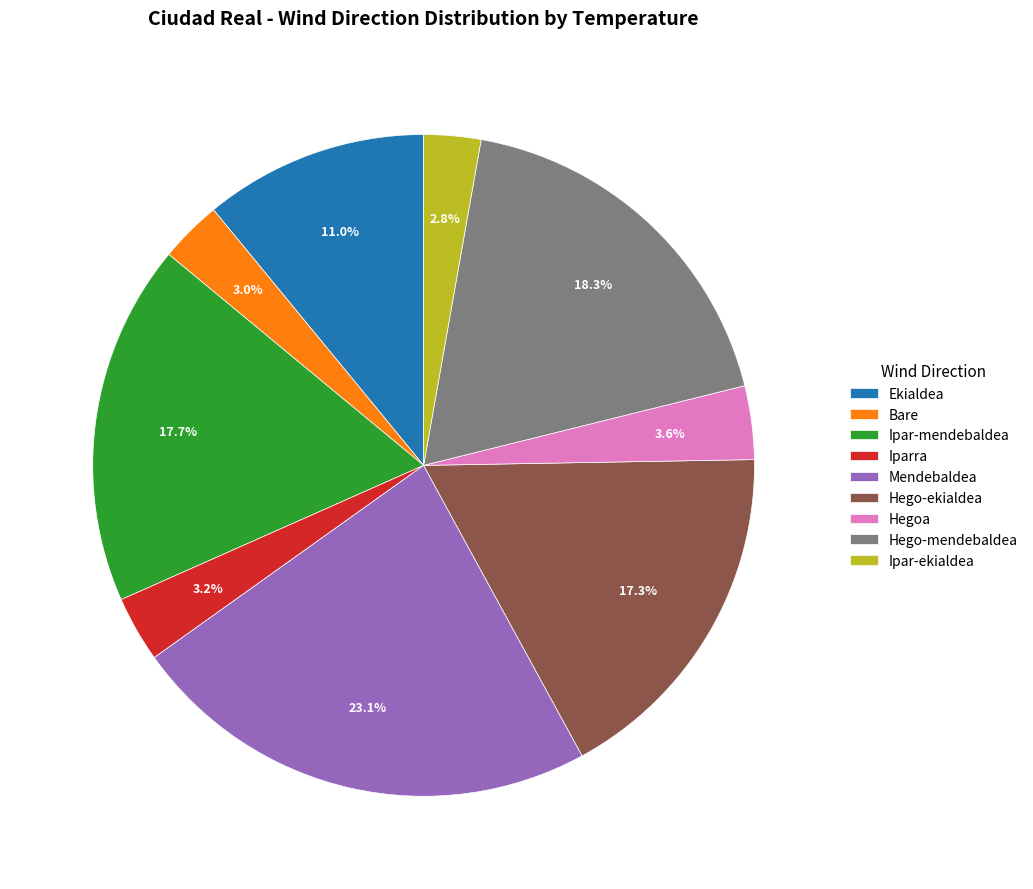

Does Hego-mendebaldea account for over 50% of the chart?

No